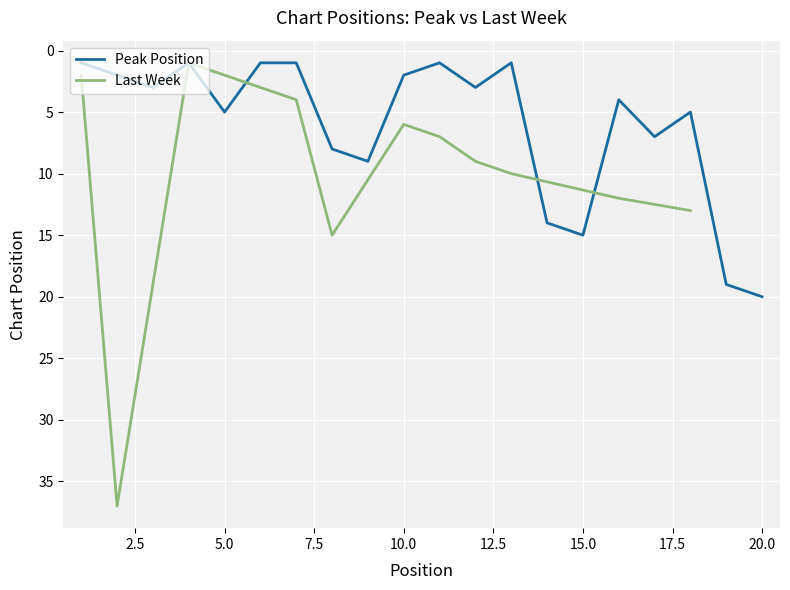

What is the sum of the values at 14 and 9?

23